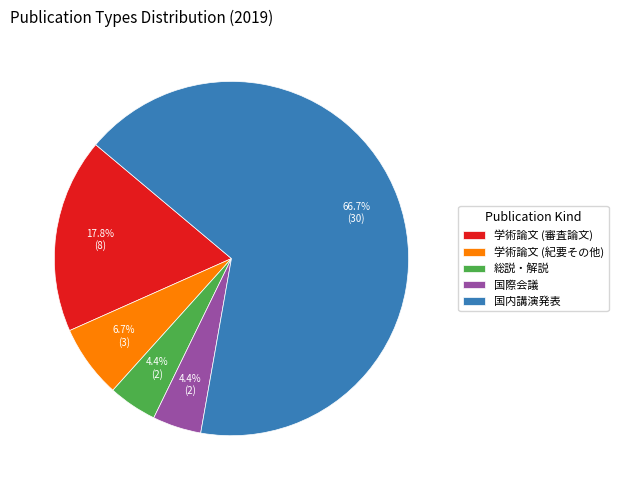

Count the number of slices in the pie.

5